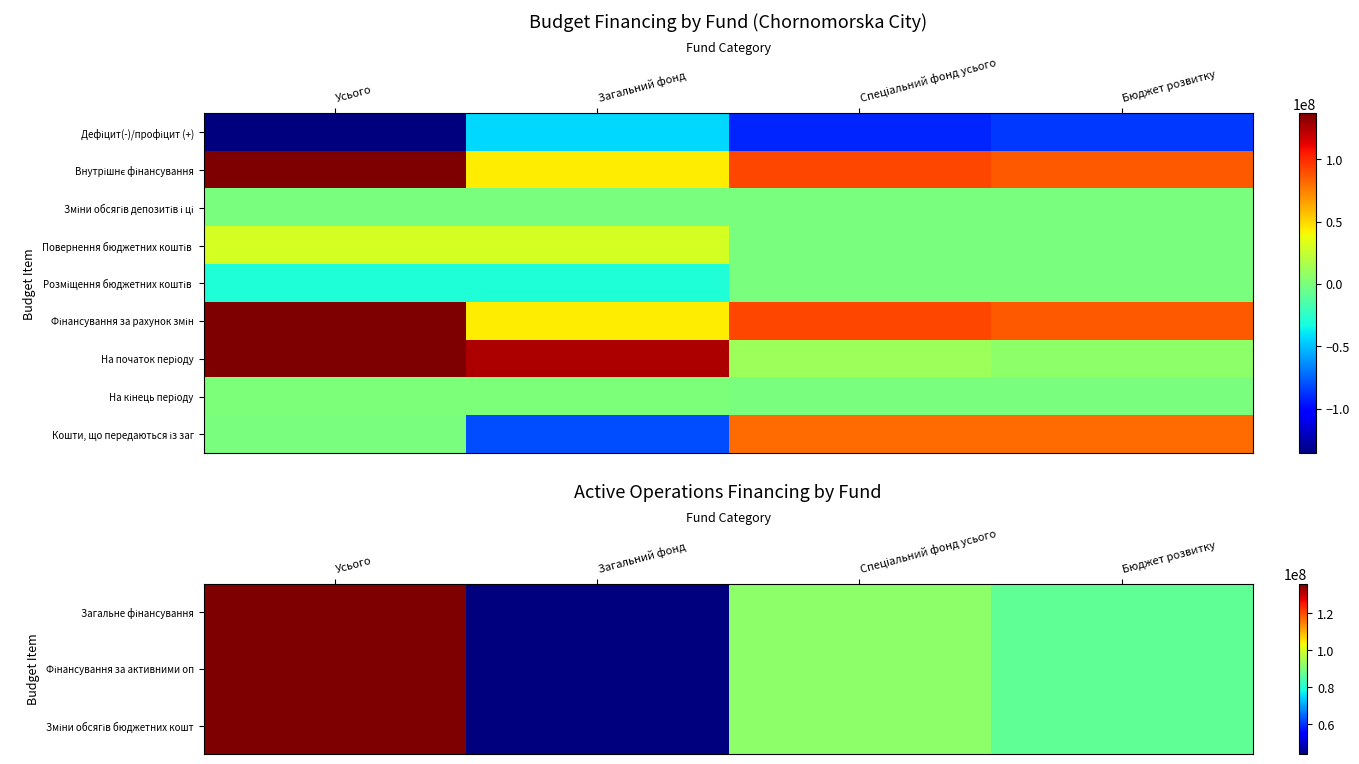

Which series has the widest spread of values?

Кошти, що передаються із заг